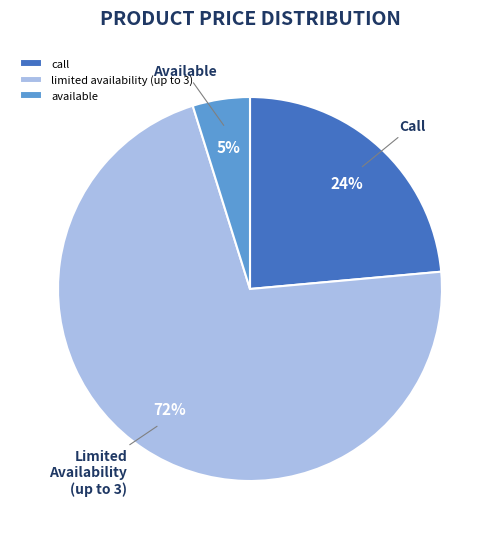

The limited availability (up to 3) slice represents 1% of the pie. True or false?

False